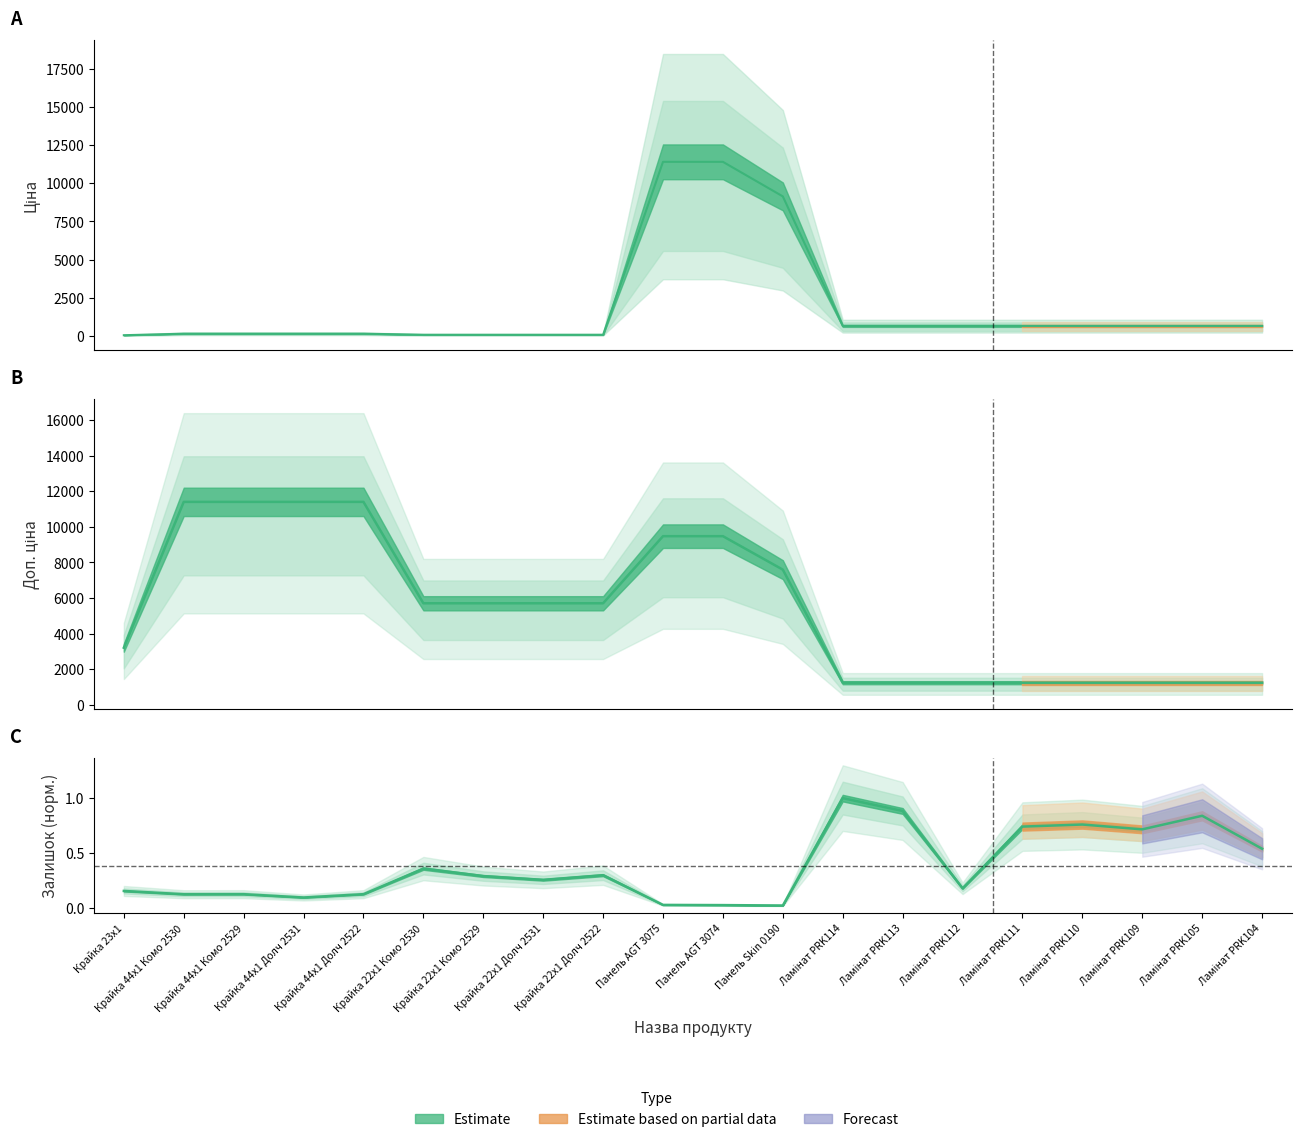

Is this an area chart (filled region under the line)?

No